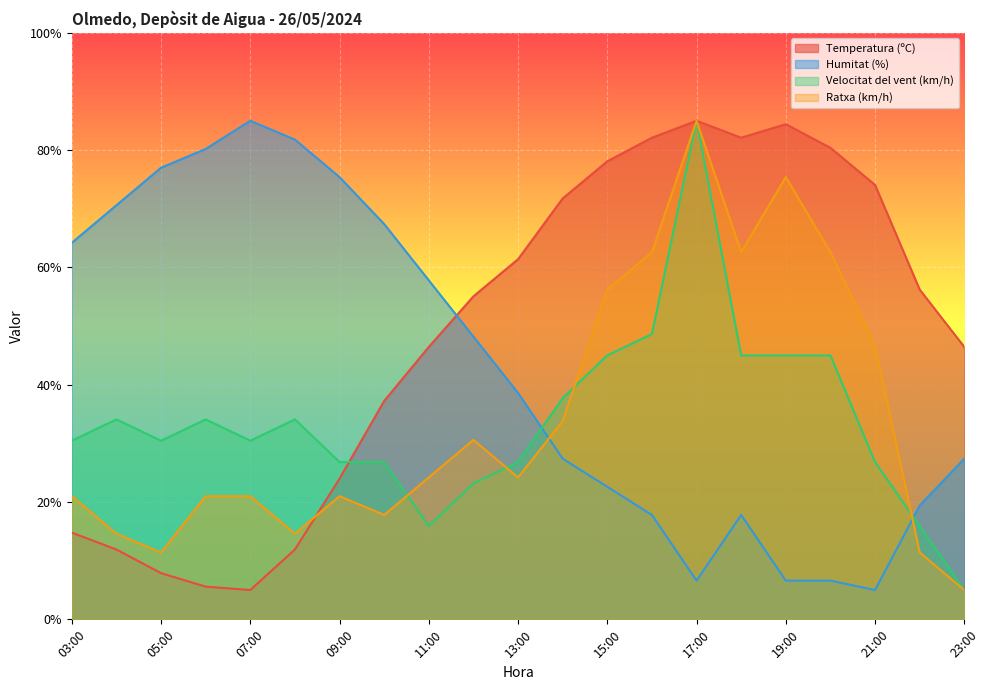

How many distinct data groups are displayed?

4